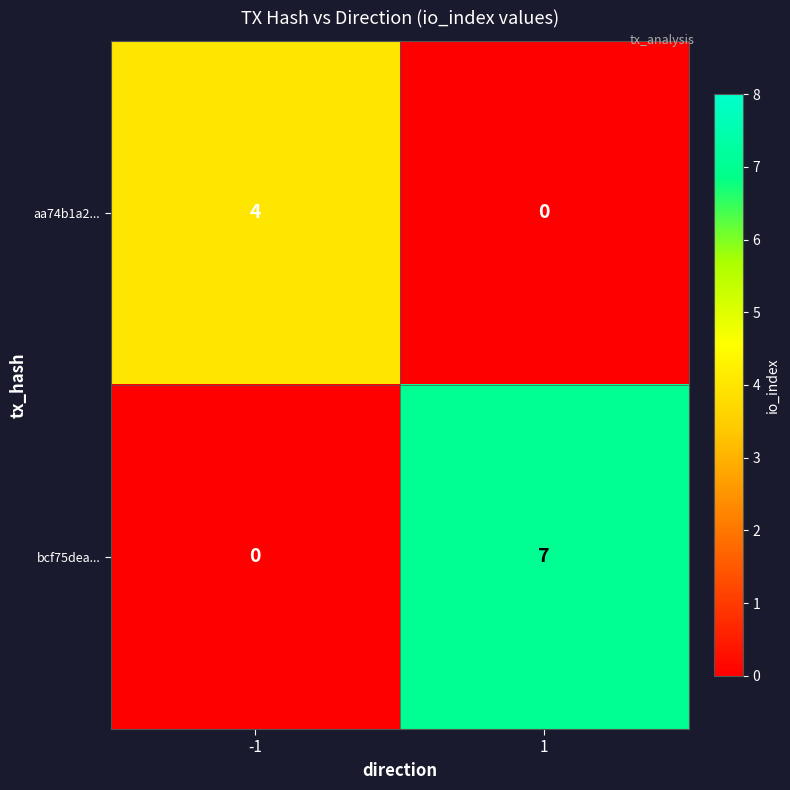

Reading right to left, extract all data points from this chart.

aa74b1a2...: 0	4
bcf75dea...: 7	0